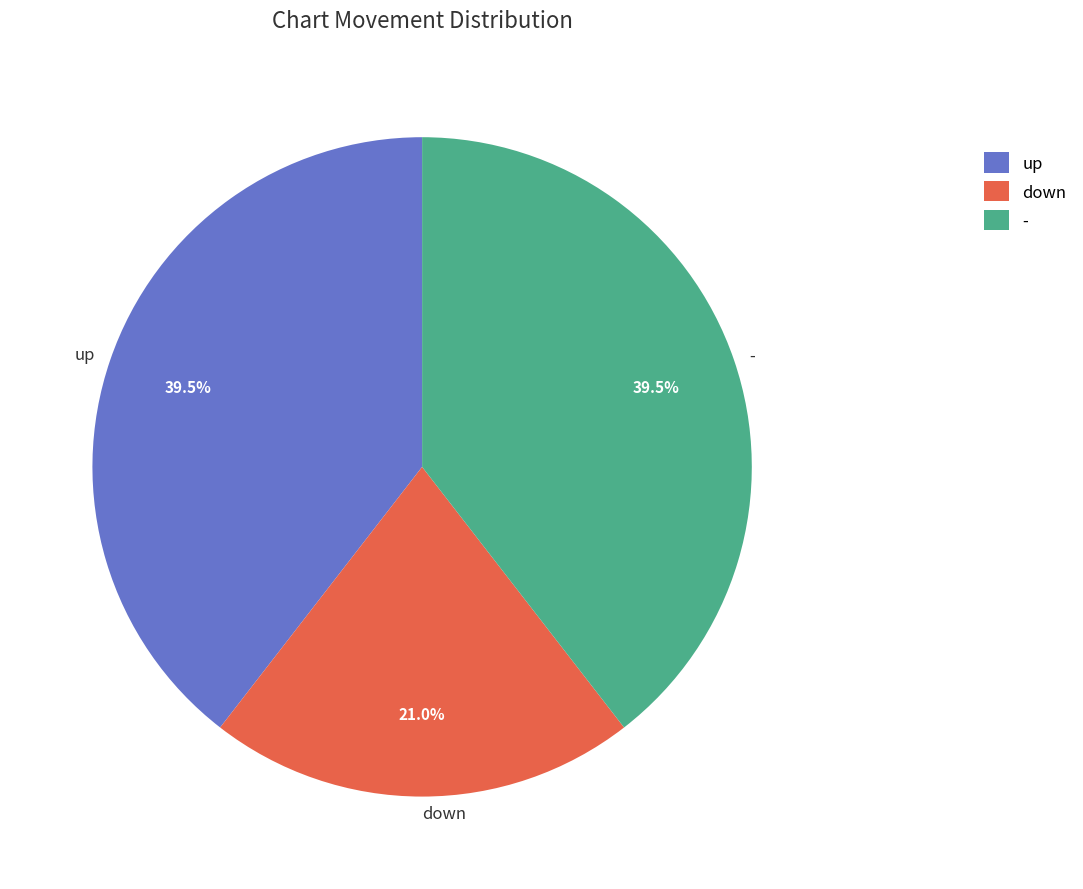

Does down represent more than half of the total?

No